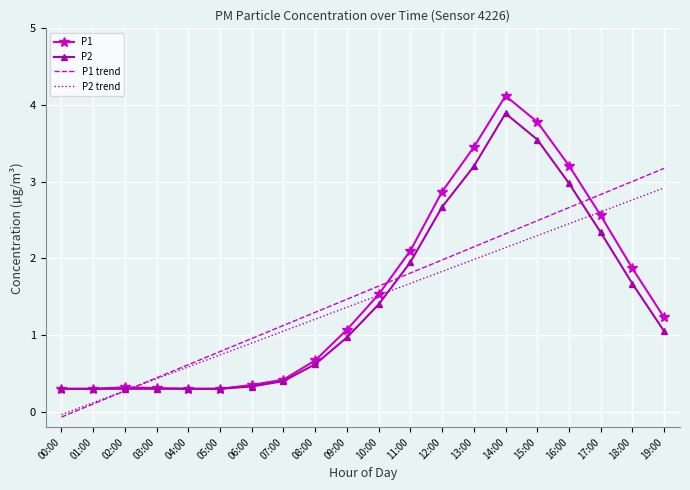

Which category has the highest value across all series?

14:00